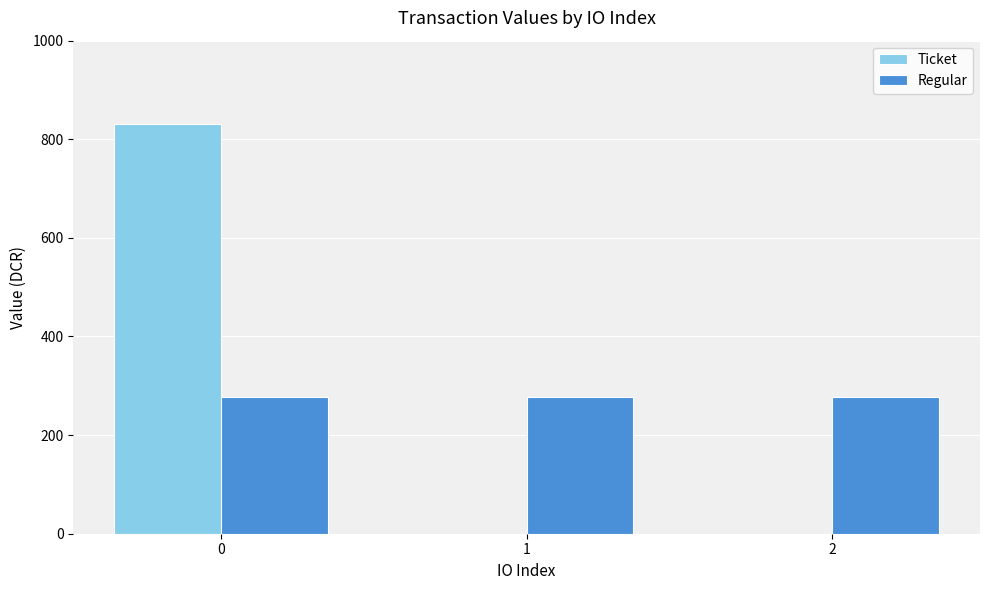

Reading left to right, list all the values displayed in this chart.

Ticket: 831.8	0.0	0.0
Regular: 277.3	277.3	277.3